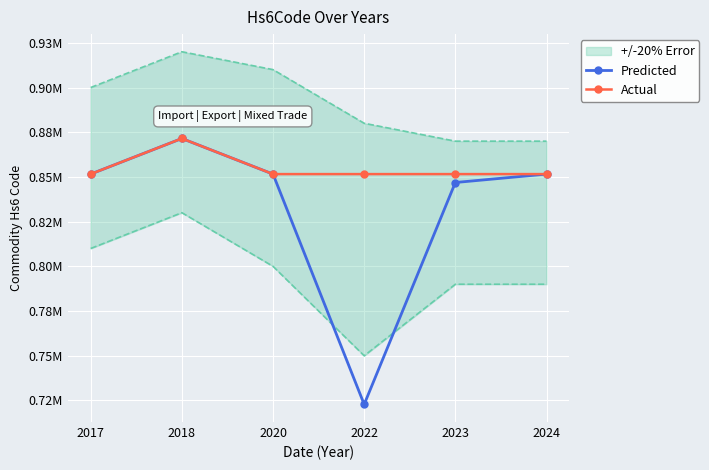

What is the sum of the Actual values at 2023 and 2020?

1703160